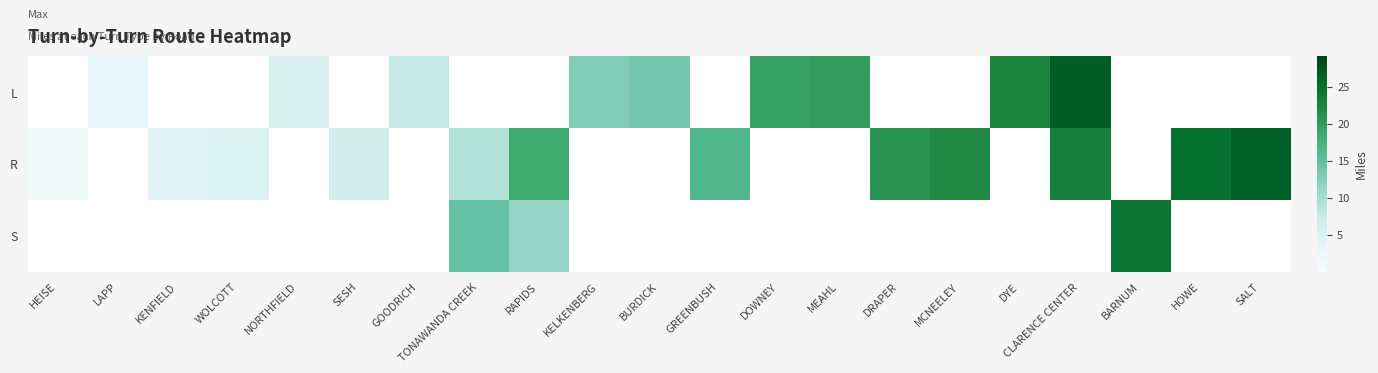

Which category has the lowest value across all series?

HEISE